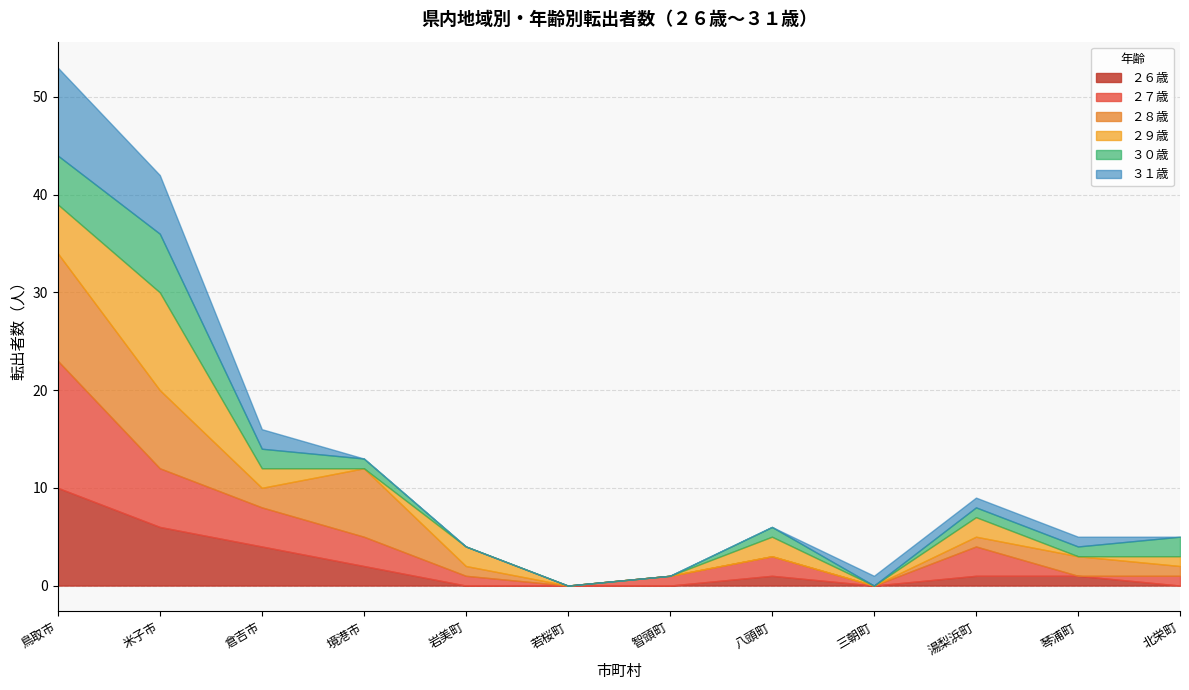

True or false: 米子市 has more than 1 interior local peaks.

False